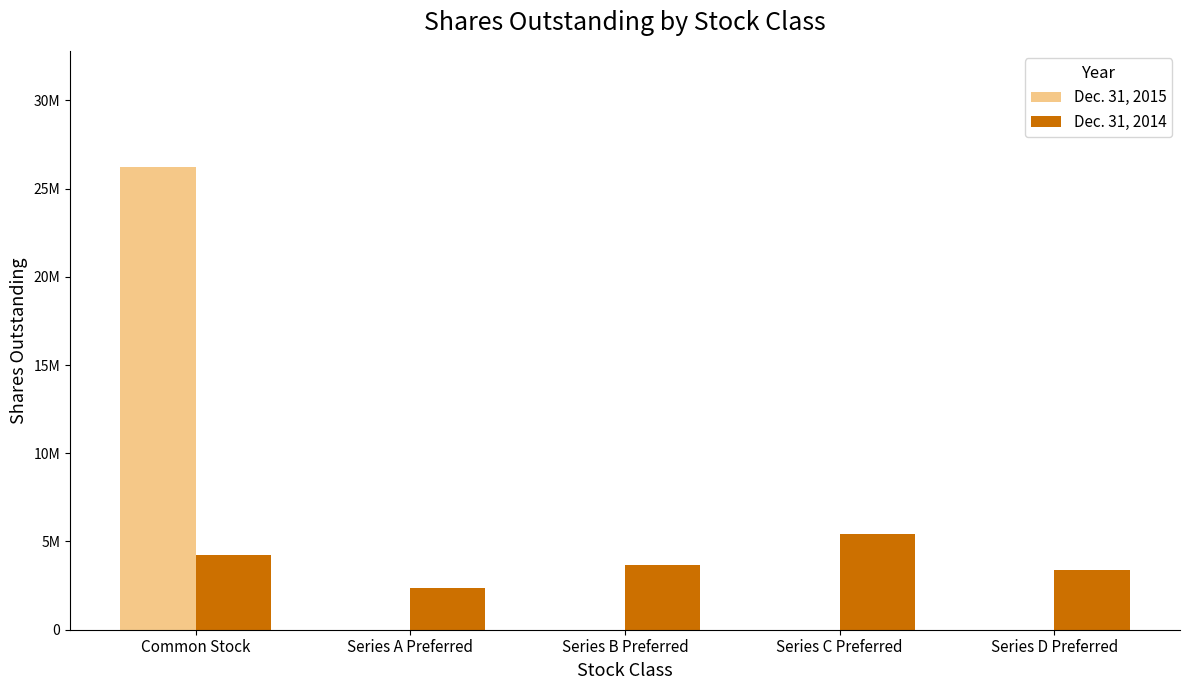

What is the label of the 3rd bar from the right?

Series B Preferred